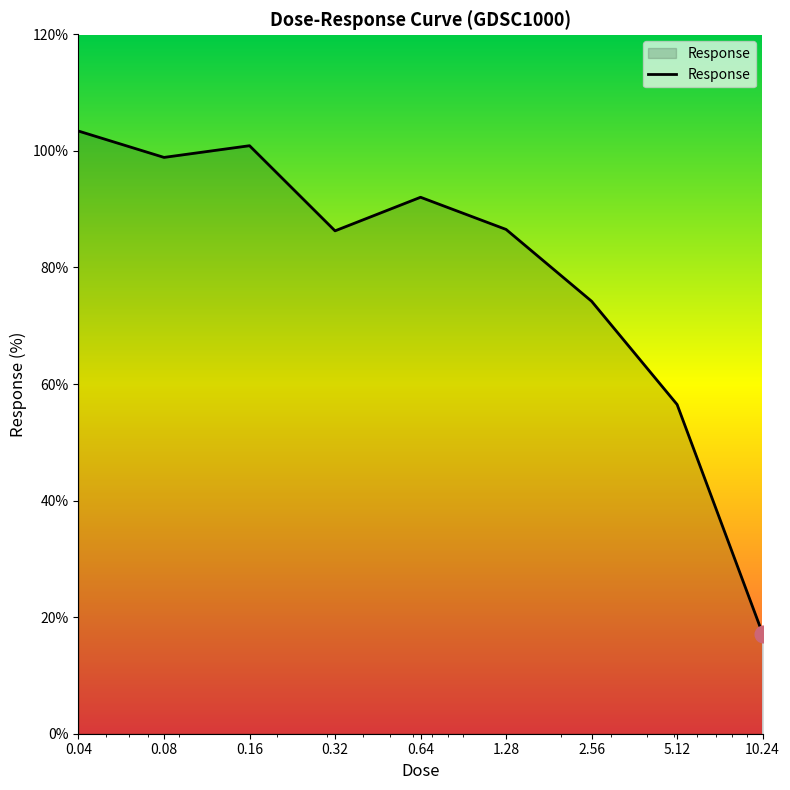

What is the greatest value displayed?

103.4